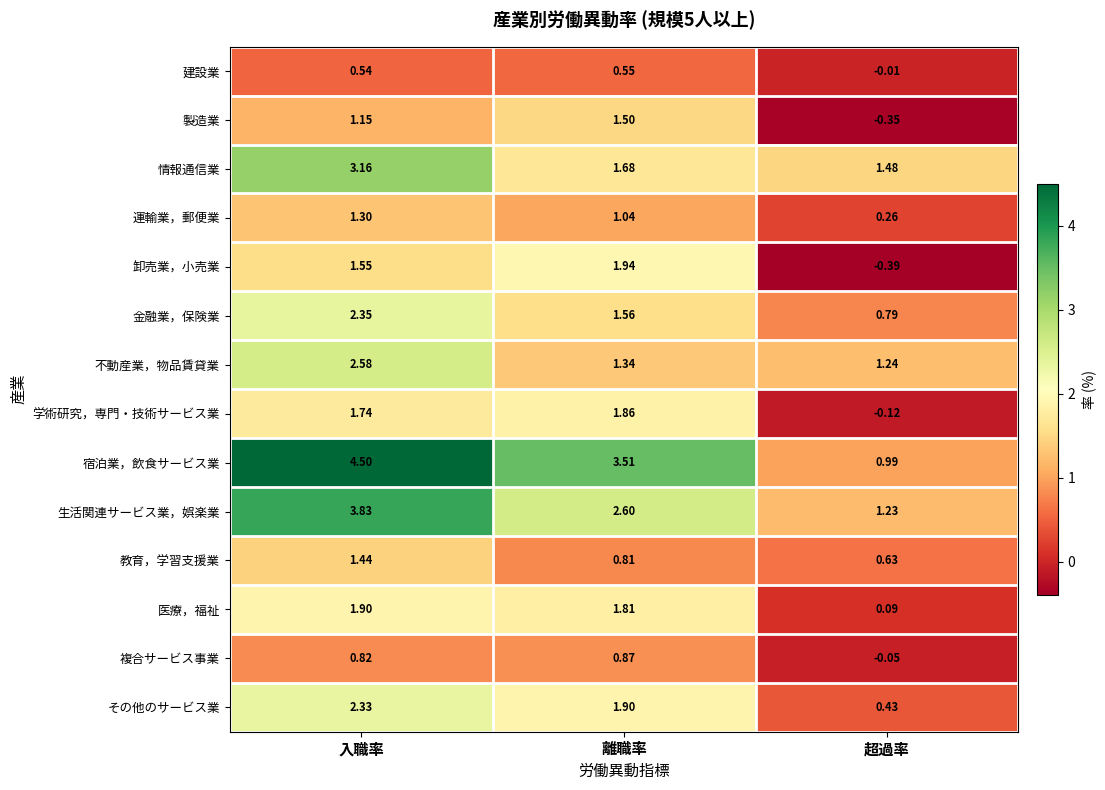

Which label corresponds to the largest value in the chart?

入職率